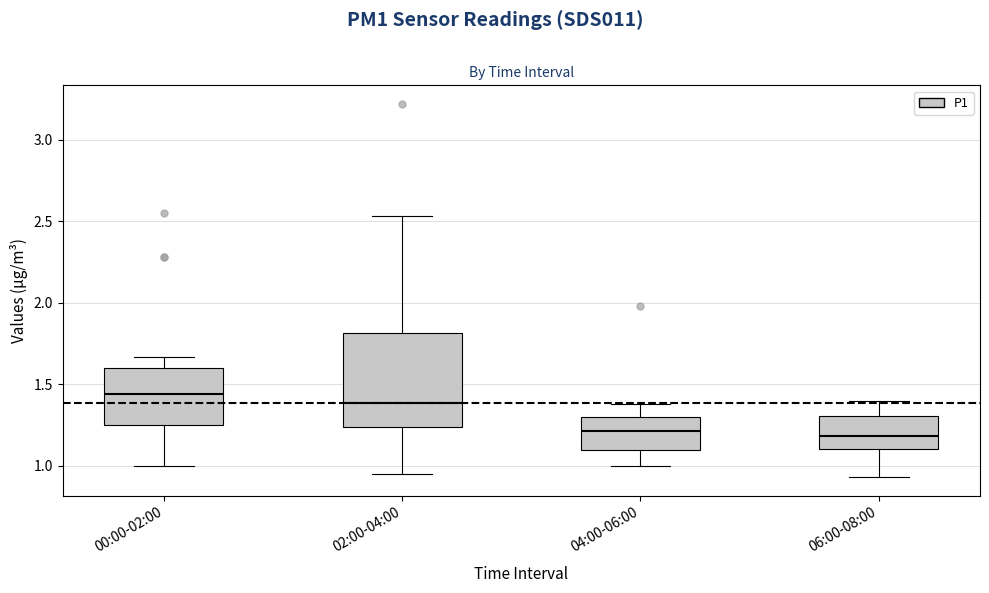

Where is the lower edge of the box for 04:00-06:00 on the y-axis? The values are not printed on the chart, so give them approximately, as read against the axis.

1.10